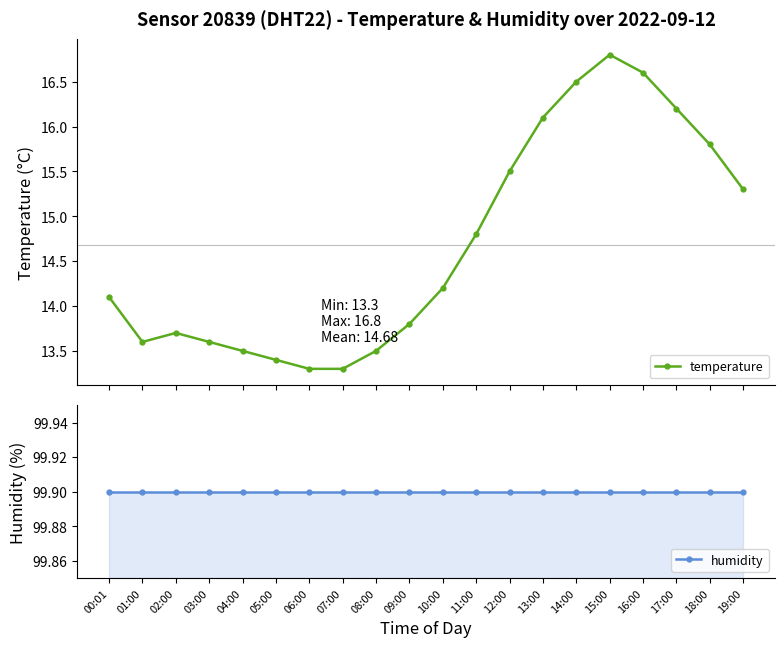

Reading left to right, what are all the values shown in this chart?

temperature: 14.1	13.6	13.7	13.6	13.5	13.4	13.3	13.3	13.5	13.8	14.2	14.8	15.5	16.1	16.5	16.8	16.6	16.2	15.8	15.3
humidity: 99.9	99.9	99.9	99.9	99.9	99.9	99.9	99.9	99.9	99.9	99.9	99.9	99.9	99.9	99.9	99.9	99.9	99.9	99.9	99.9